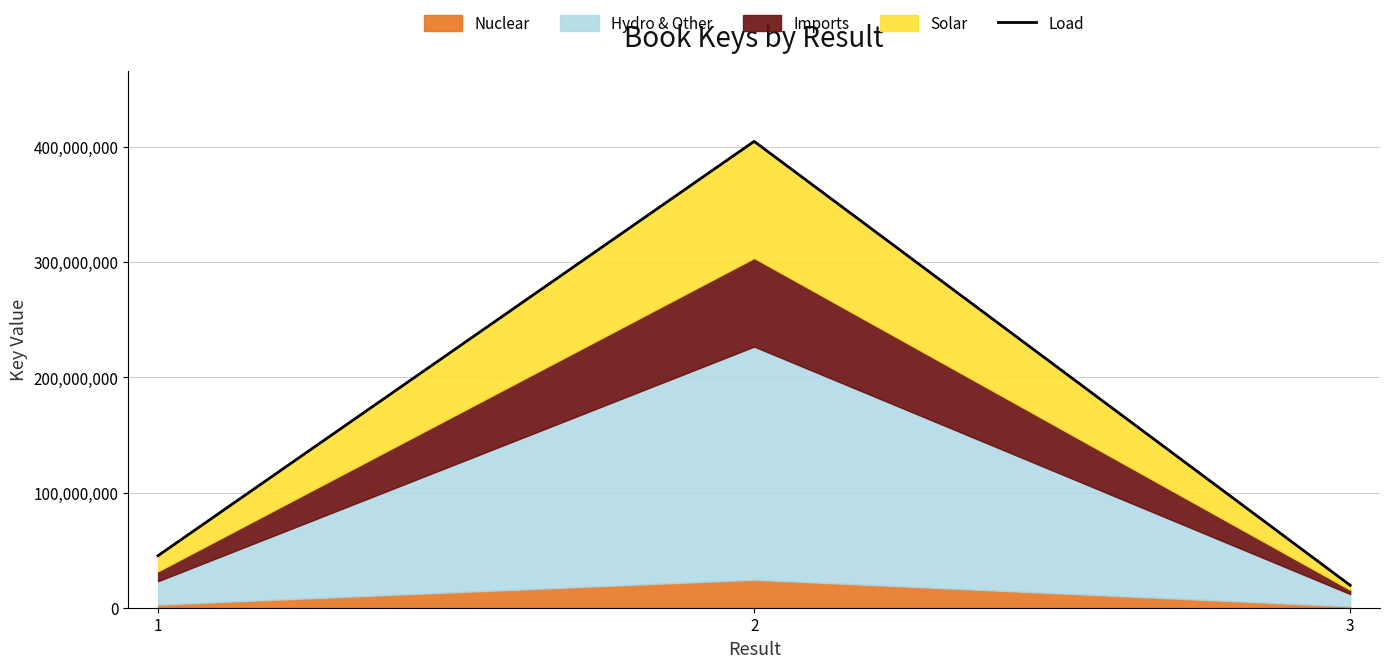

Rank the categories by value from lowest to highest.

3, 1, 2